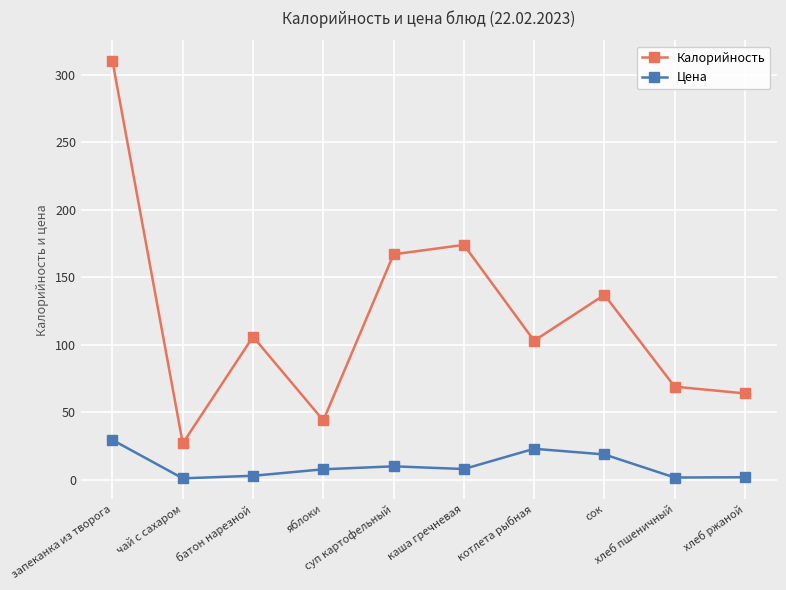

Does the chart have visible grid lines?

Yes